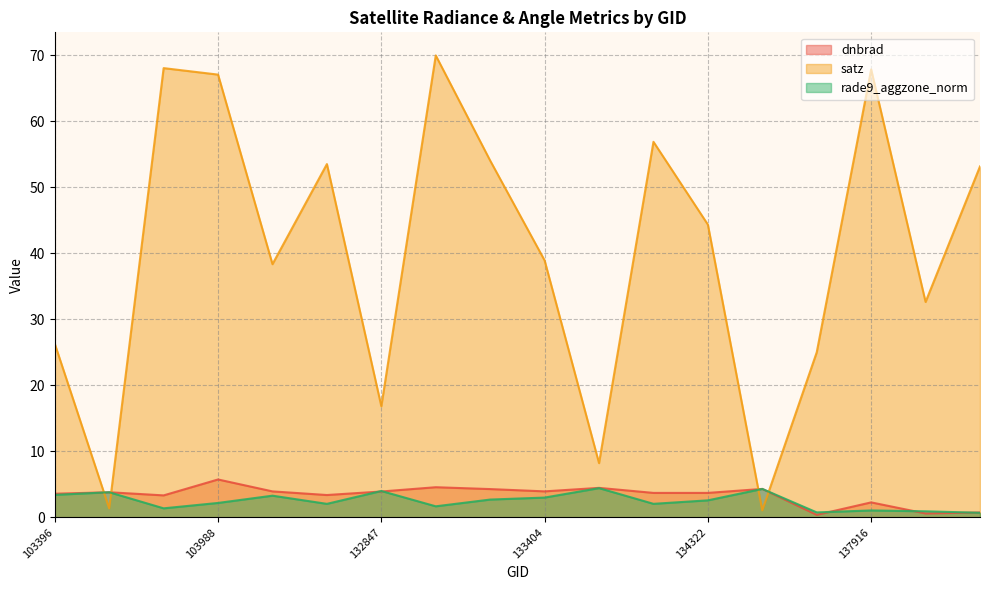

At which category is the sum across all series the highest?

132860